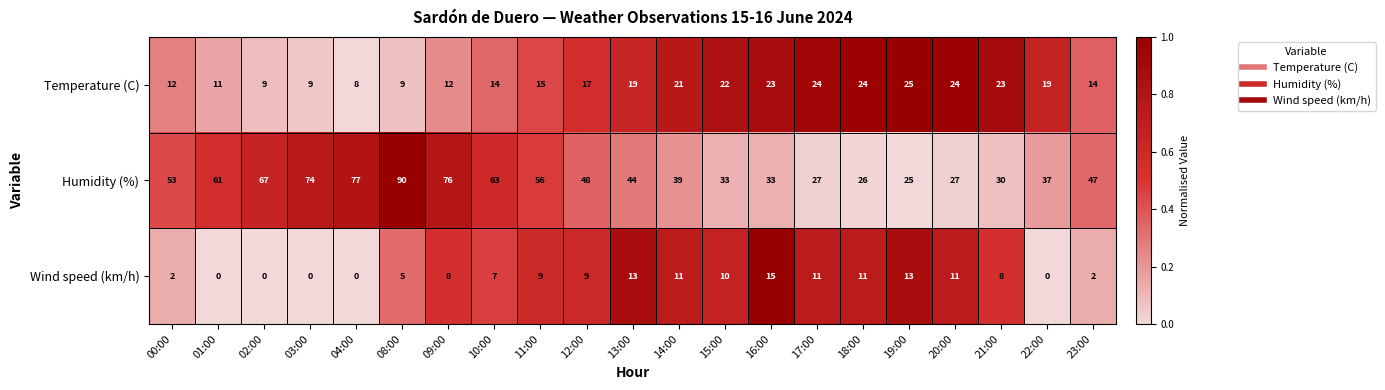

Which series has the largest range (max minus min)?

Humidity (%)